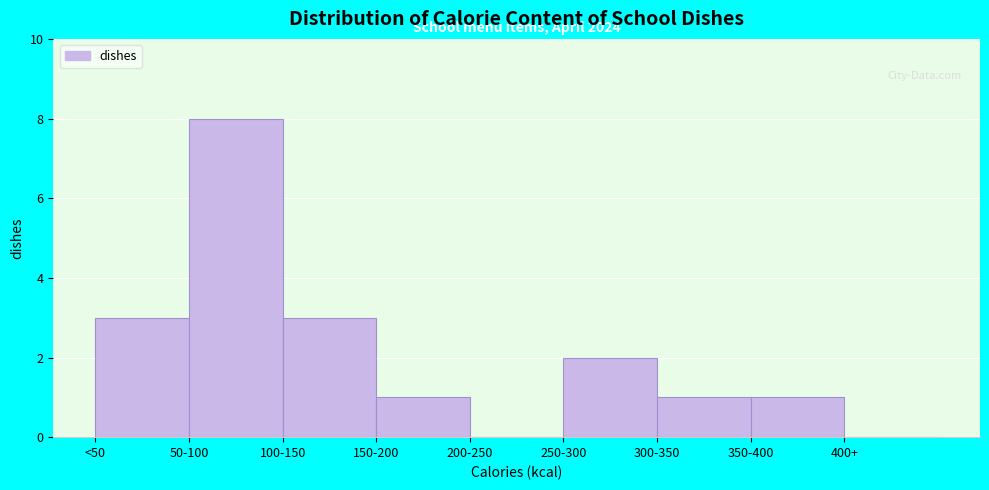

Reading left to right, transcribe all the data shown in this chart.

<50=3	50-100=8	100-150=3	150-200=1	200-250=0	250-300=2	300-350=1	350-400=1	400+=0